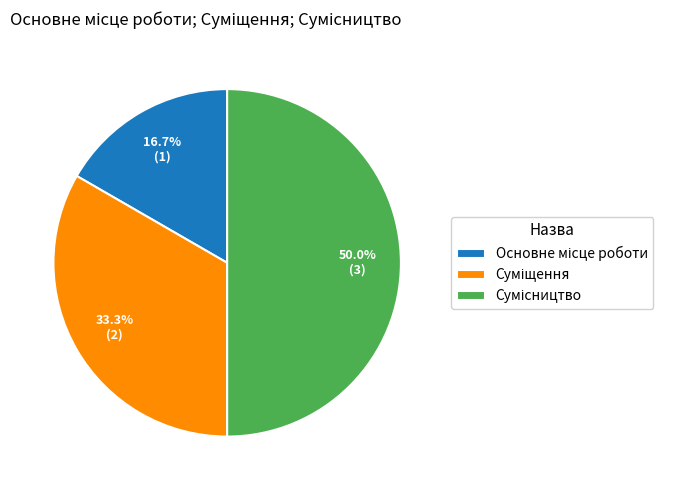

Between Сумісництво and Основне місце роботи, which is larger?

Сумісництво